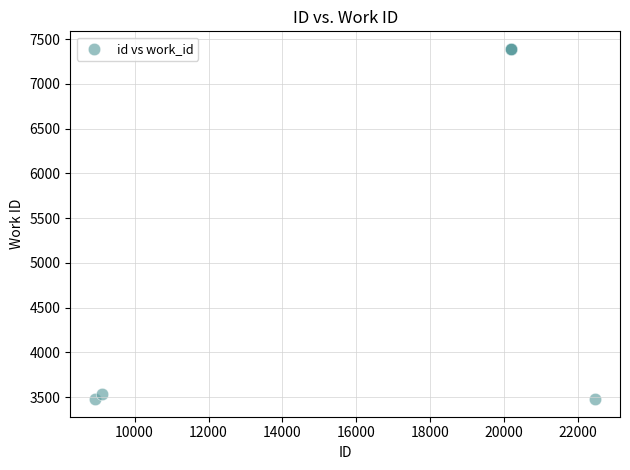

What Y value in the scatter plot is closest to 5433?

3529